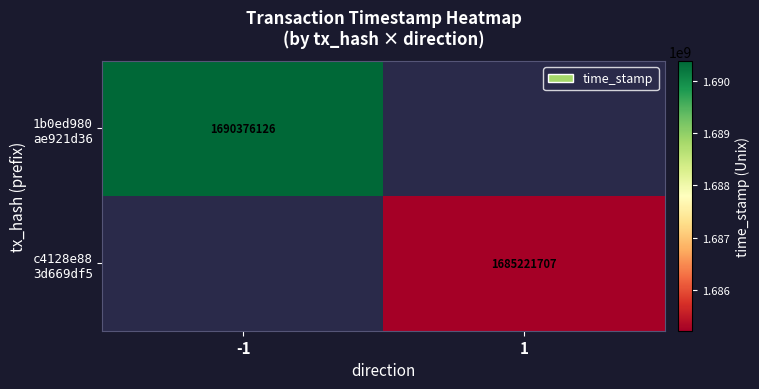

How many categories are shown in the chart?

2